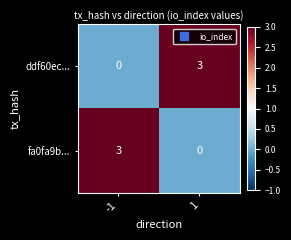

What value does the fa0fa9b... series have at -1?

3